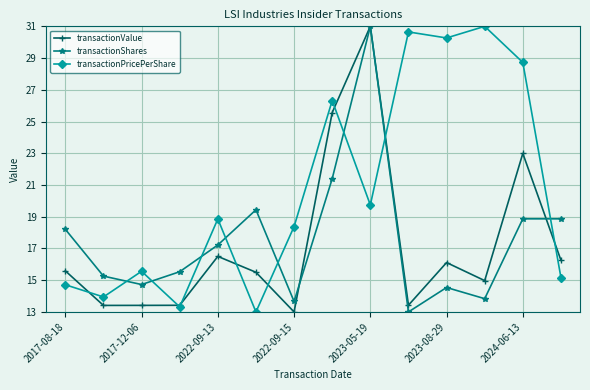

How many series are shown in this chart?

3